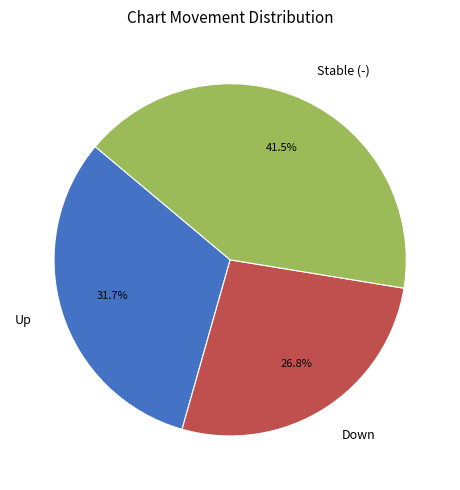

Rank the categories by value from lowest to highest.

Down, Up, Stable (-)